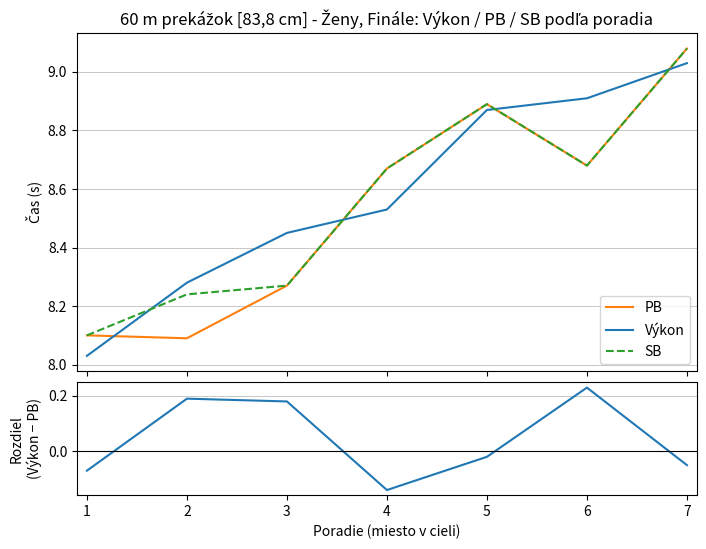

Reading left to right, list all the values displayed in this chart.

PB: 1=8.1	2=8.1	3=8.3	4=8.7	5=8.9	6=8.7	7=9.1
Výkon: 1=8.0	2=8.3	3=8.4	4=8.5	5=8.9	6=8.9	7=9.0
SB: 1=8.1	2=8.2	3=8.3	4=8.7	5=8.9	6=8.7	7=9.1
Výkon − PB: 1=-0.1	2=0.2	3=0.2	4=-0.1	5=-0.0	6=0.2	7=-0.1